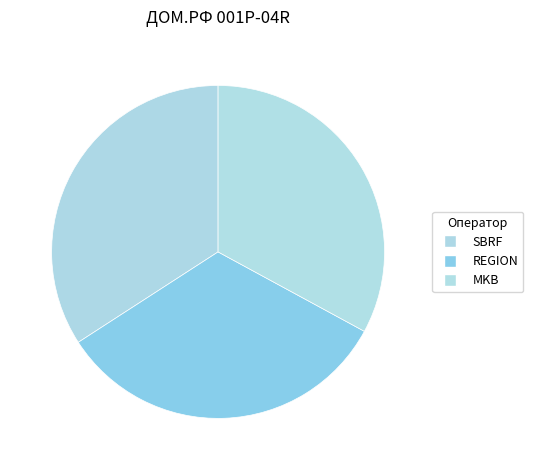

To the nearest percent, what percentage of the pie is MKB?

33%